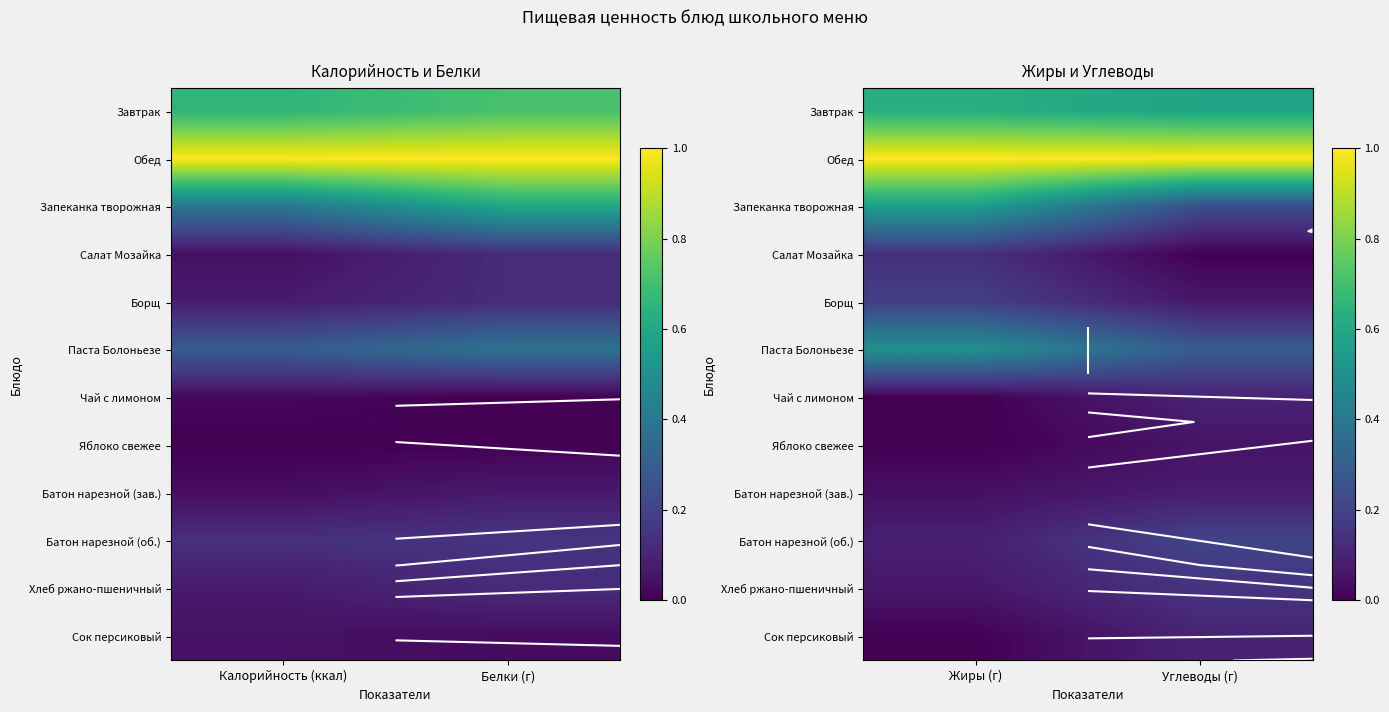

At which category is the sum across all series the highest?

Жиры (г)